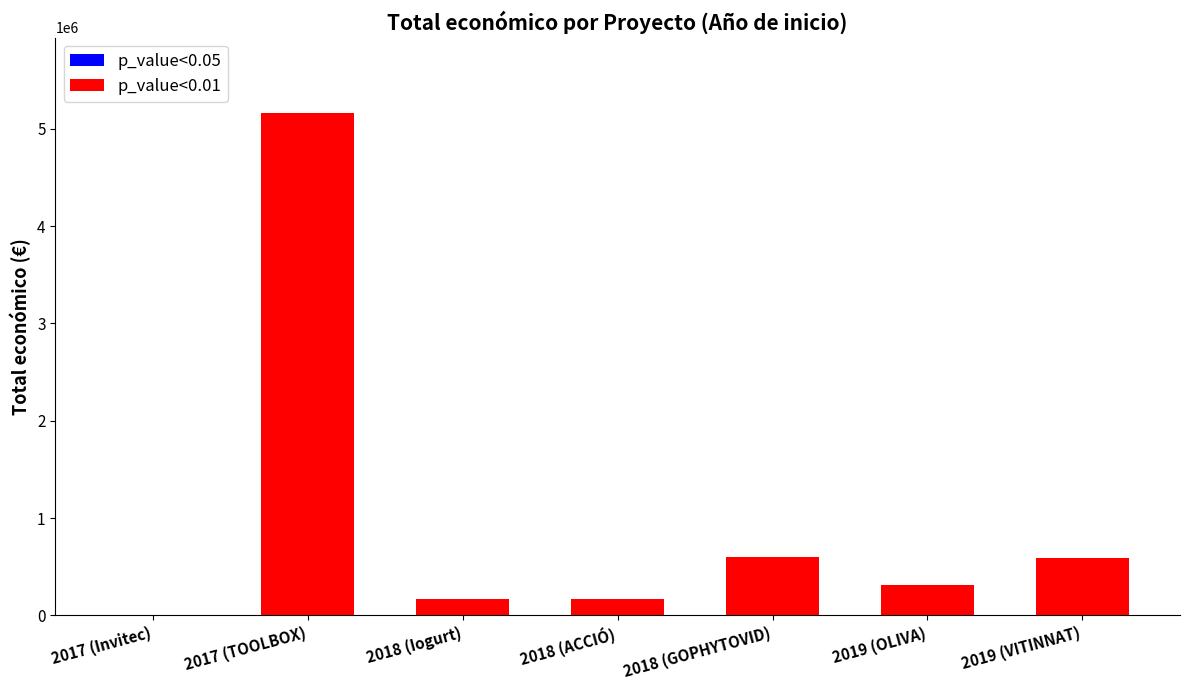

What position from the left is 2018 (ACCIÓ)?

4